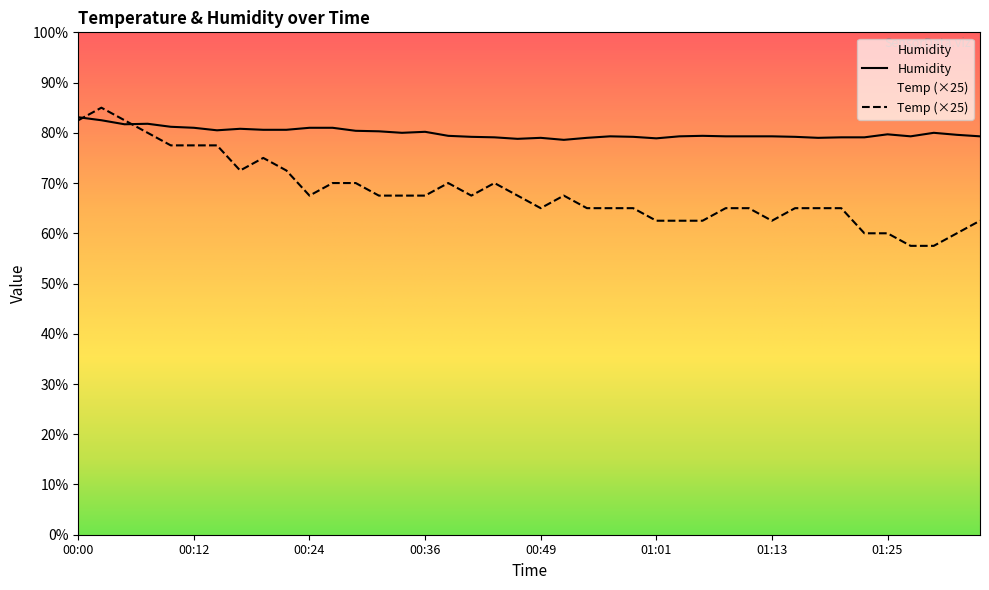

How many lines are shown in the chart?

2